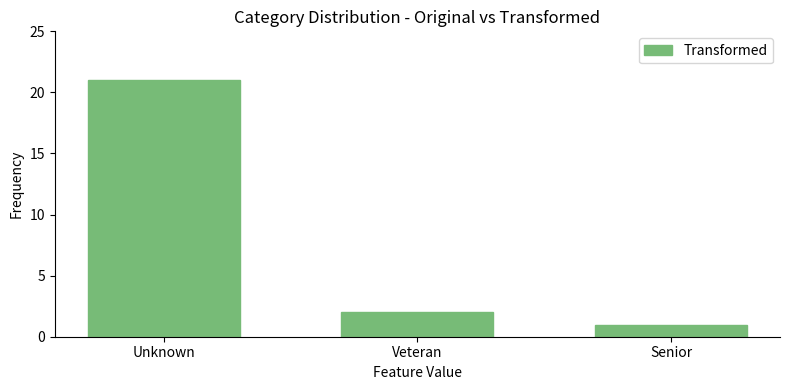

Reading left to right, extract all data points from this chart.

Unknown=21	Veteran=2	Senior=1